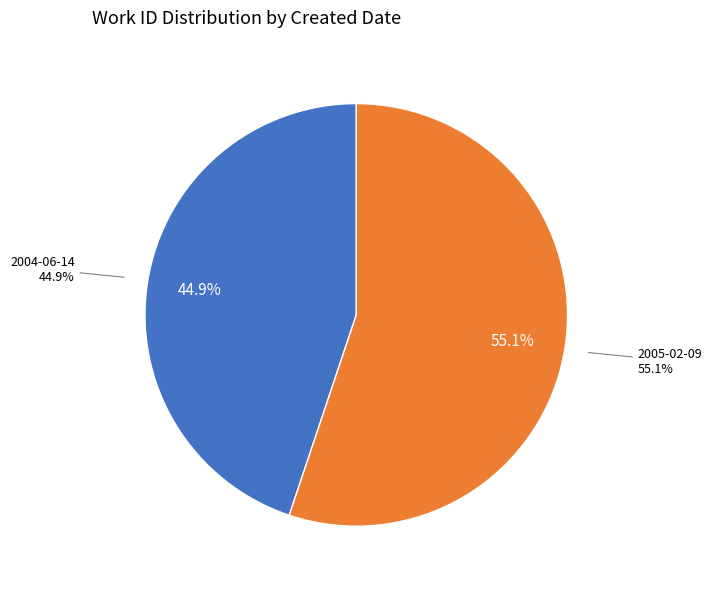

Rank the categories by value from lowest to highest.

2004-06-14, 2005-02-09